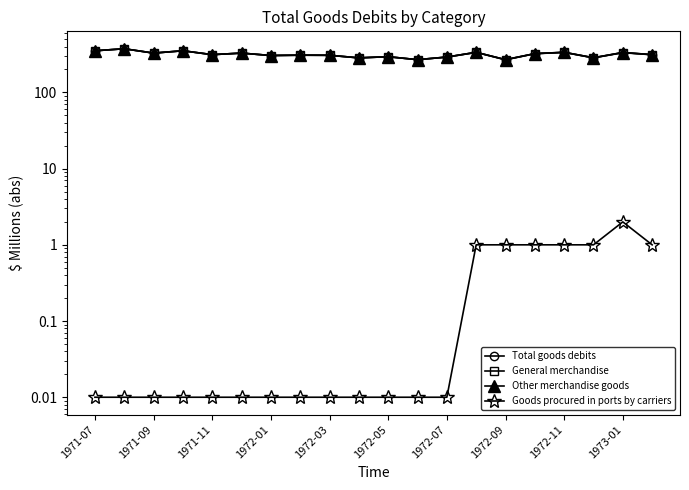

Which series has the largest total across all categories?

Total goods debits